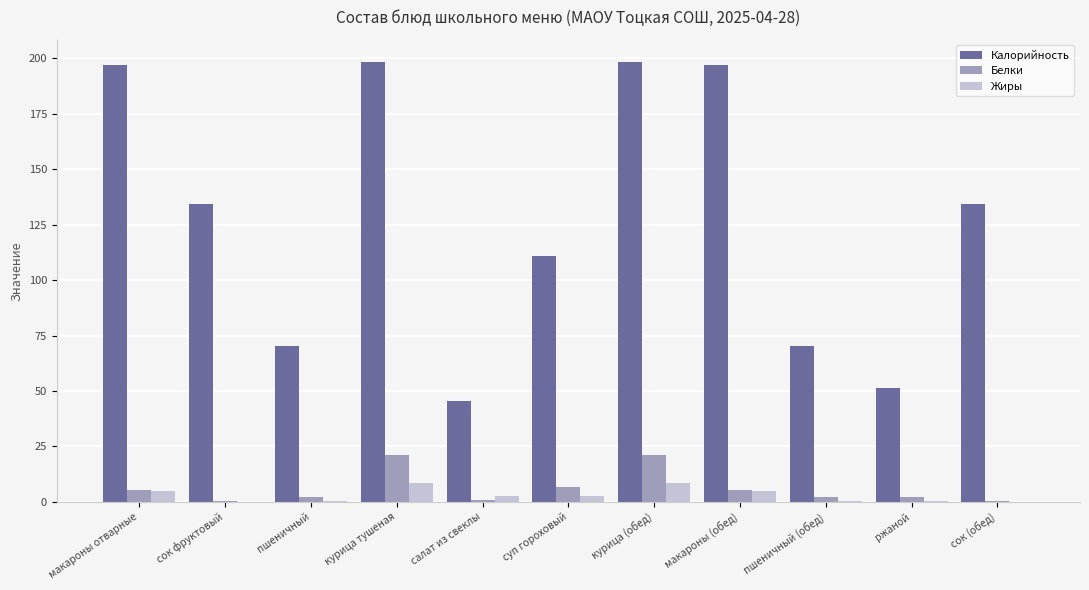

Count the number of data series in this chart.

3